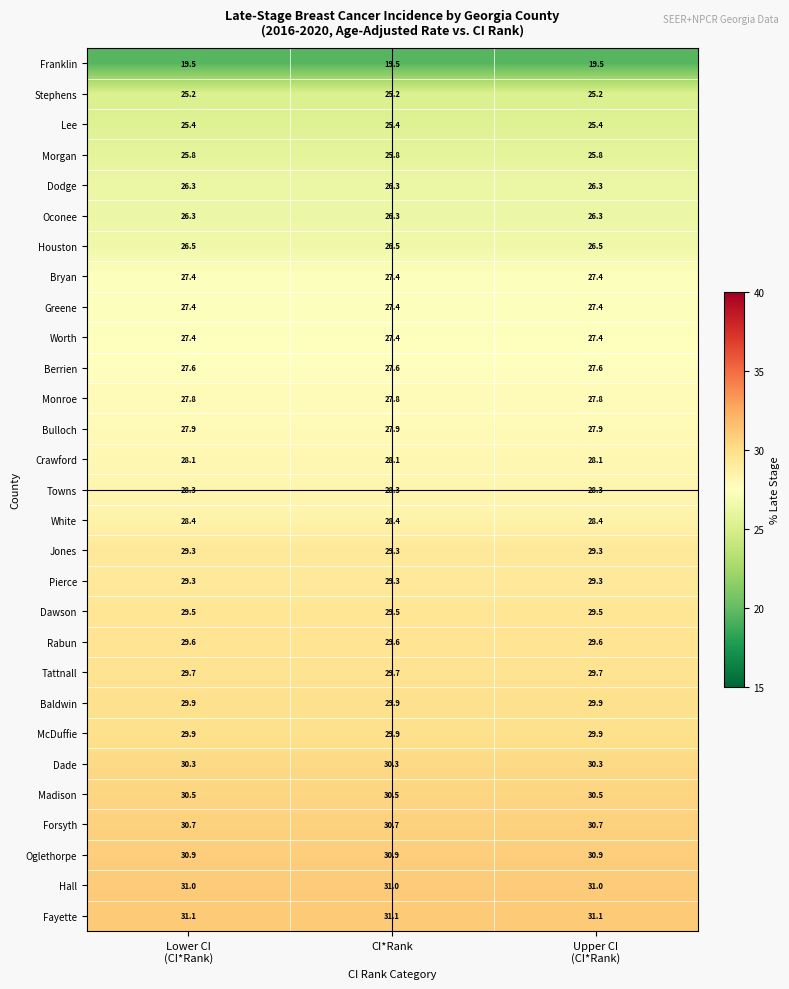

What is the minimum value for Lee?

25.4